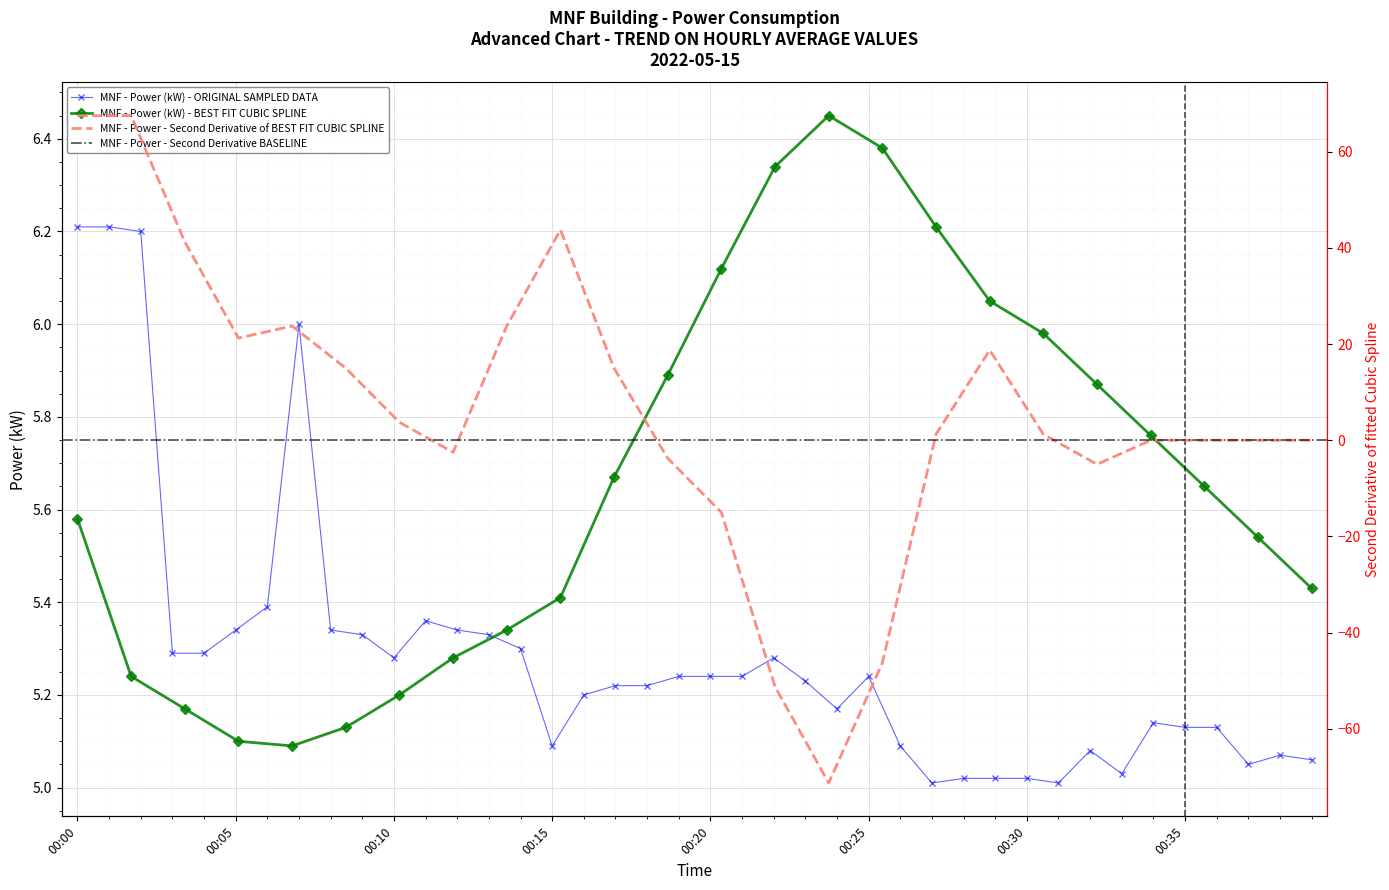

How many data points does each series have?

24